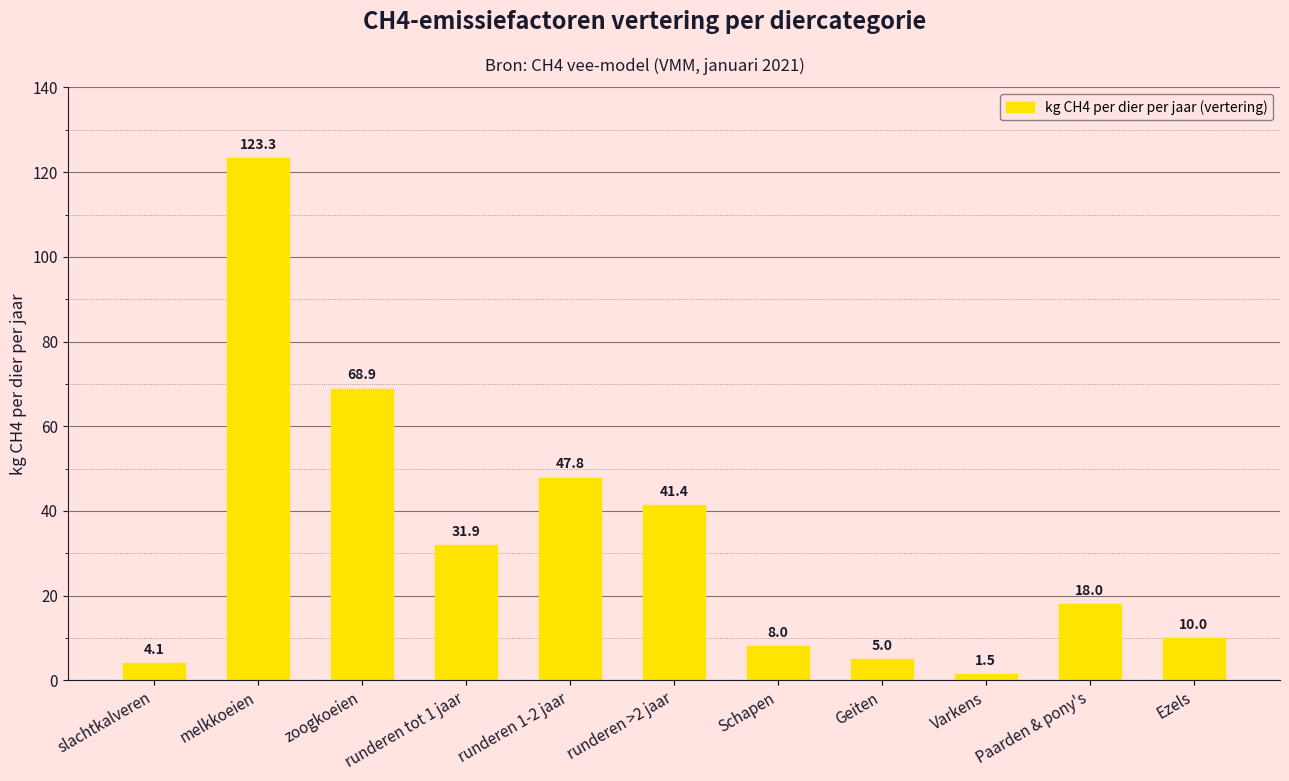

What is the approximate value at Varkens?

1.5